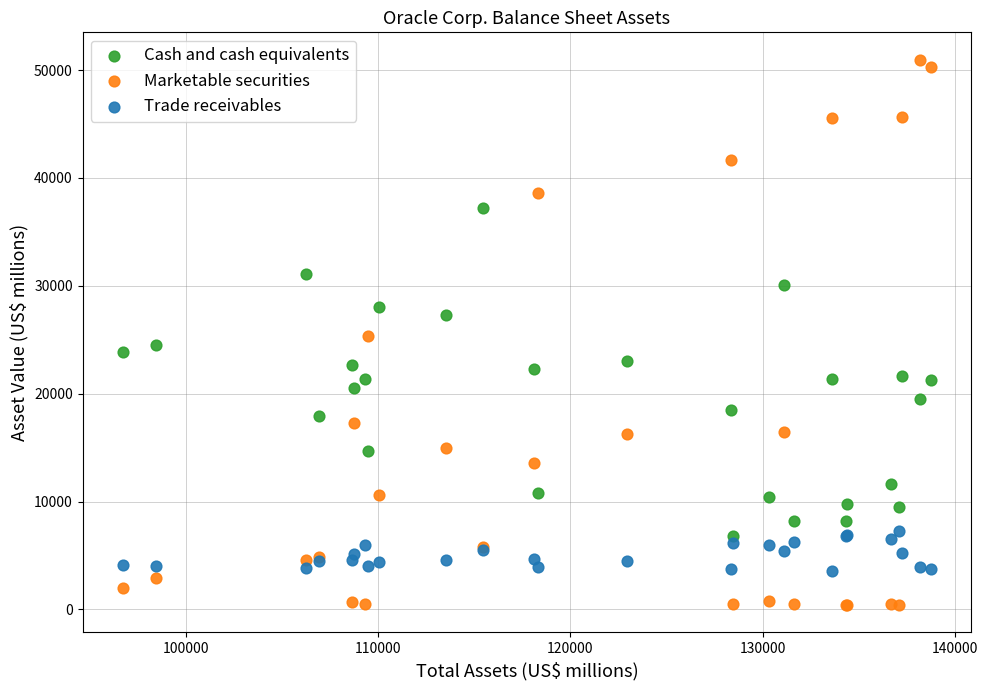

Which series has the largest Y range (max minus min)?

Marketable securities